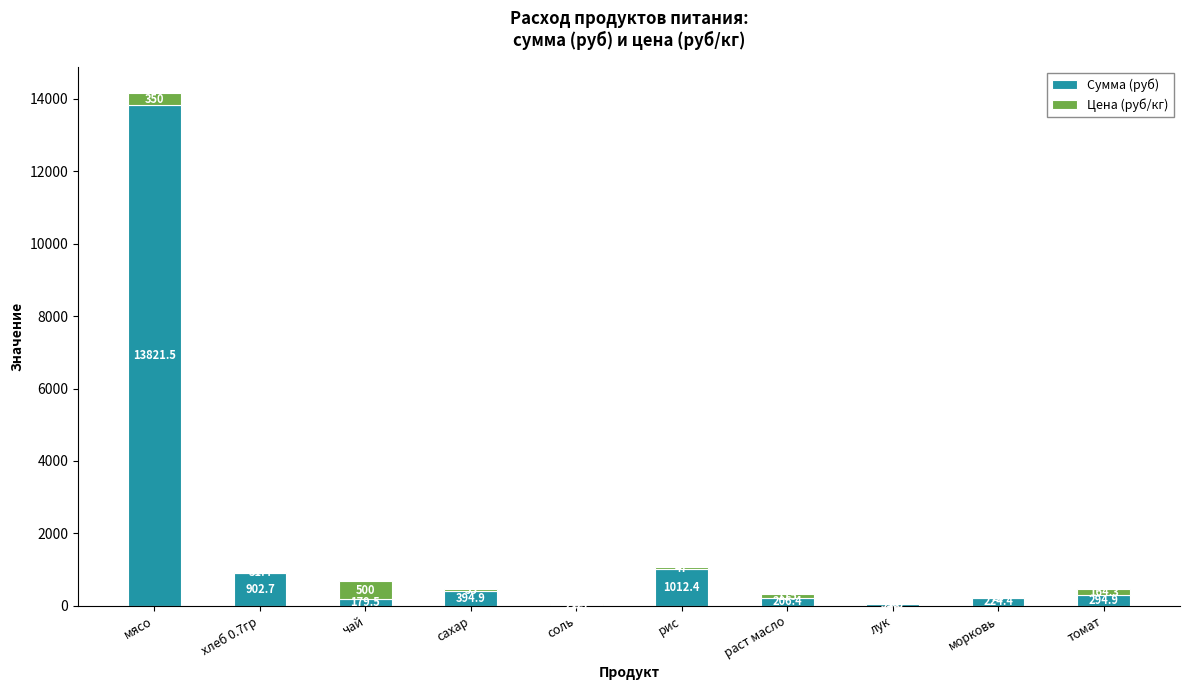

At which label does Сумма (руб) reach its peak?

мясо